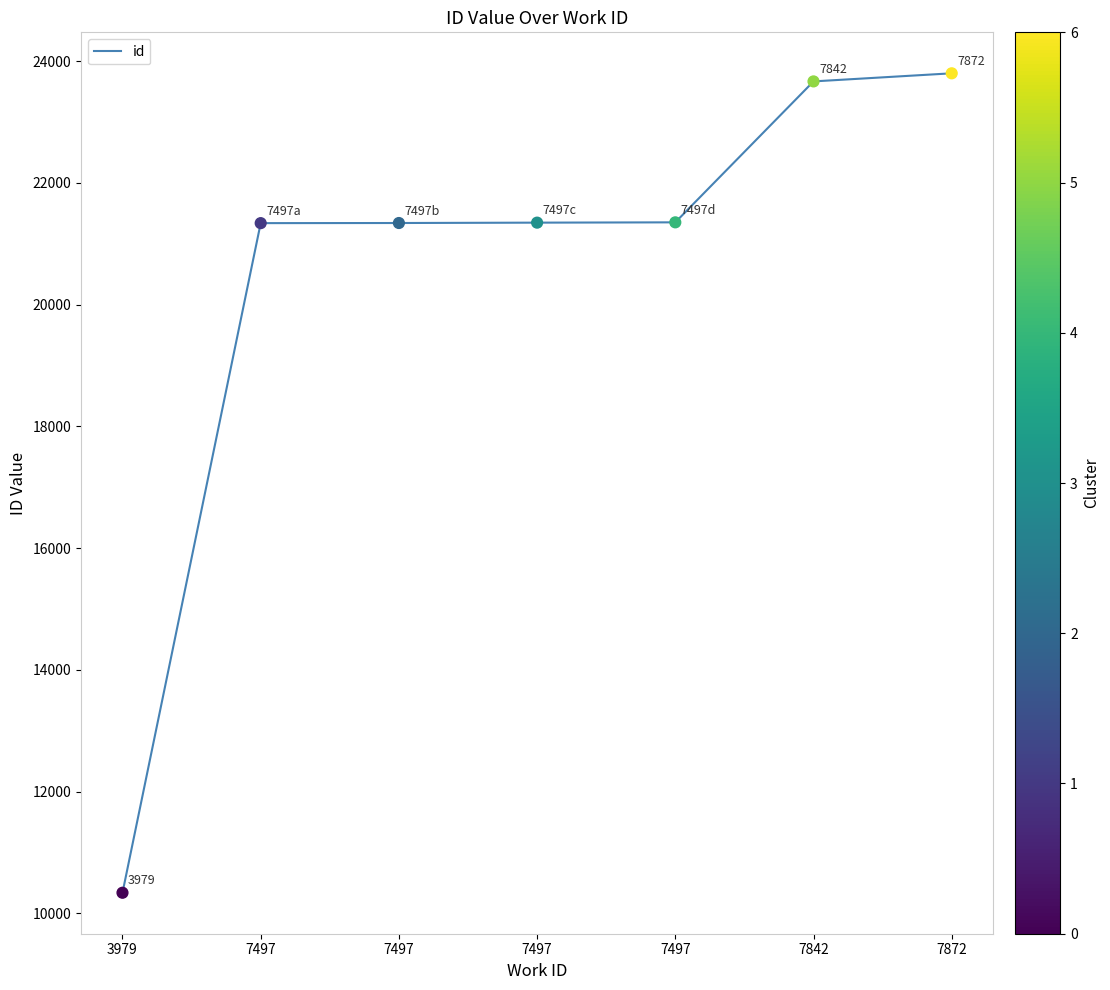

How many series are shown in this chart?

1